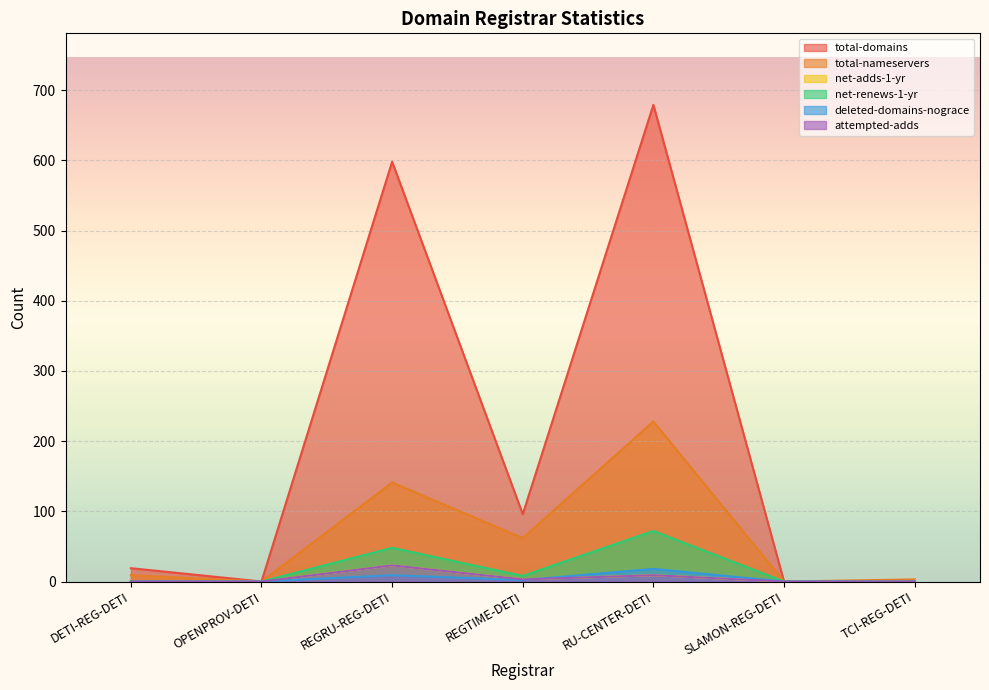

What is the label of the 3rd point from the left?

REGRU-REG-DETI